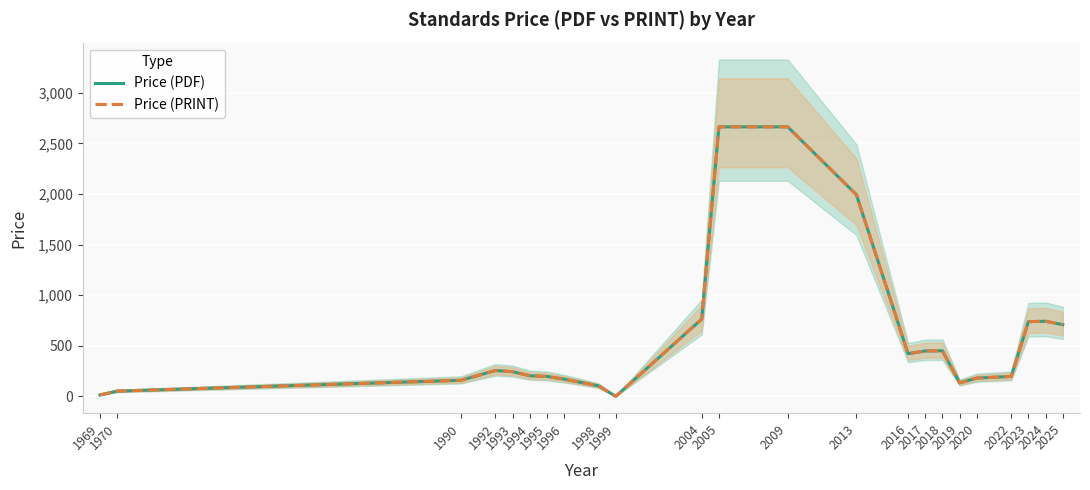

Which label corresponds to the largest value in the chart?

2005